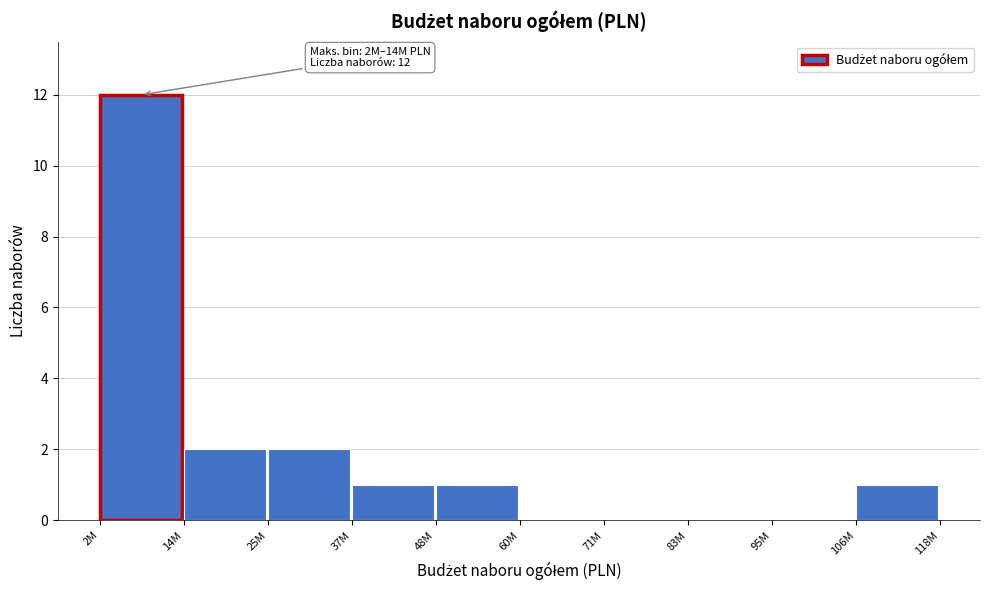

Reading right to left, transcribe all the data shown in this chart.

106M=1	95M=0	83M=0	71M=0	60M=0	48M=1	37M=1	25M=2	14M=2	2M=12